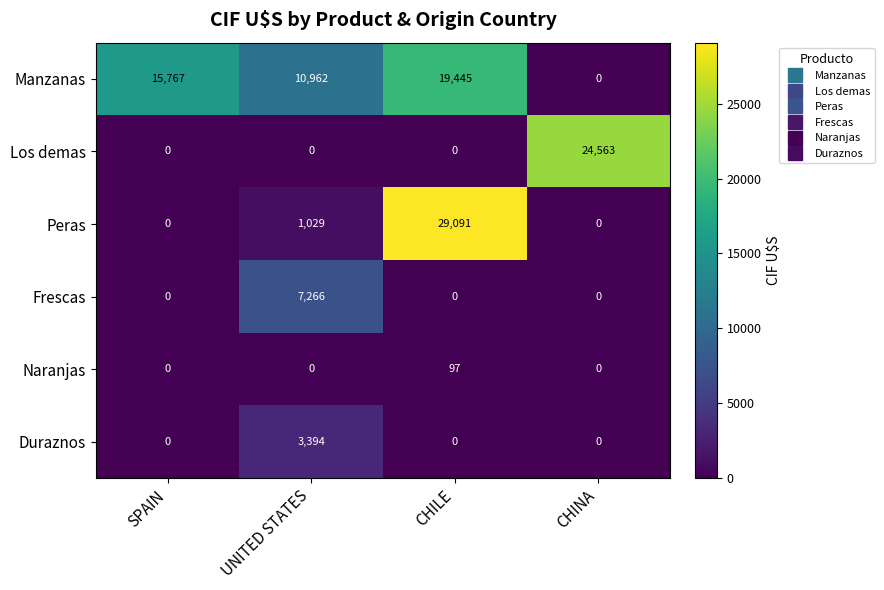

What is the difference between the maximum and minimum values in the Manzanas series?

19445